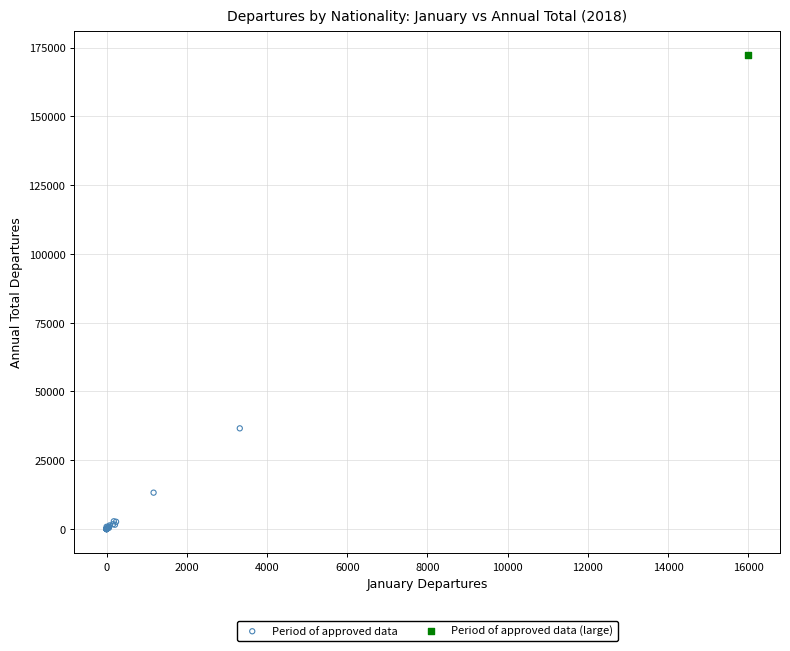

What are all the series names shown in the legend?

Period of approved data, Period of approved data (large)